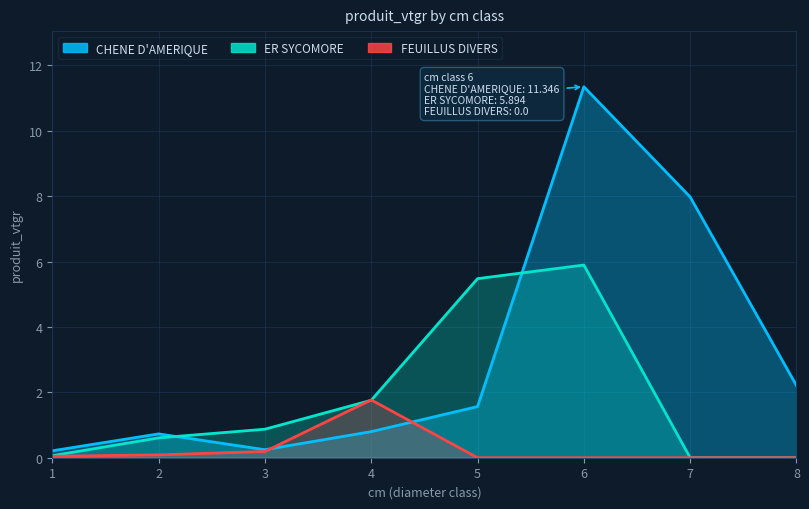

At which category is the sum across all series the highest?

6